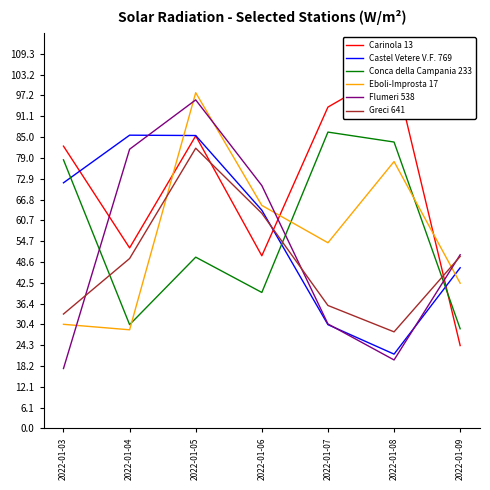

What is the value of the Carinola 13 point at the 1st from the left?

82.4